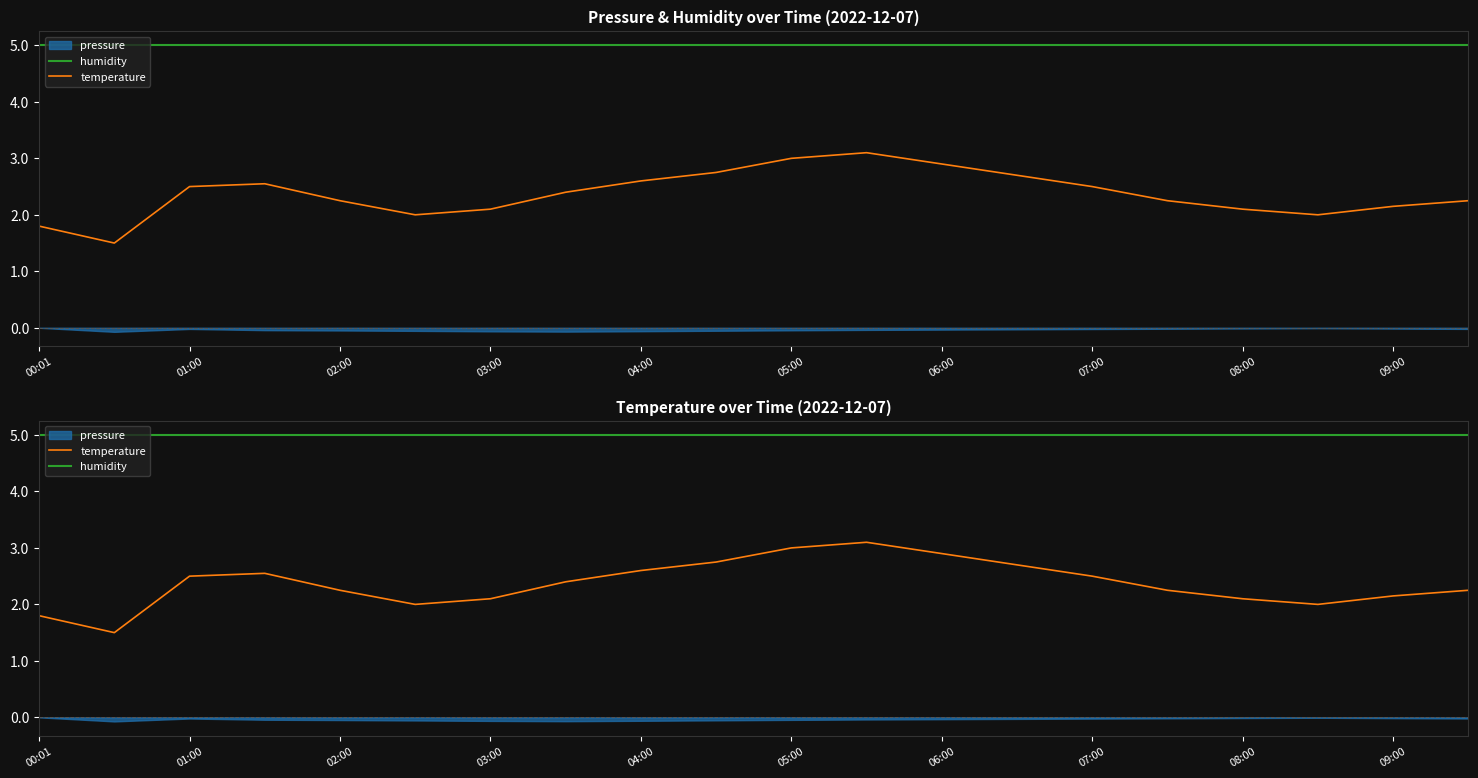

True or false: humidity and temperature cross at least once.

False